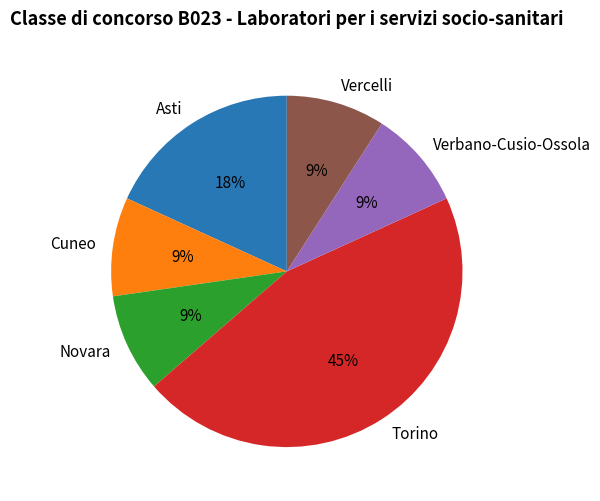

Is it true that Verbano-Cusio-Ossola is 9% of the pie?

True